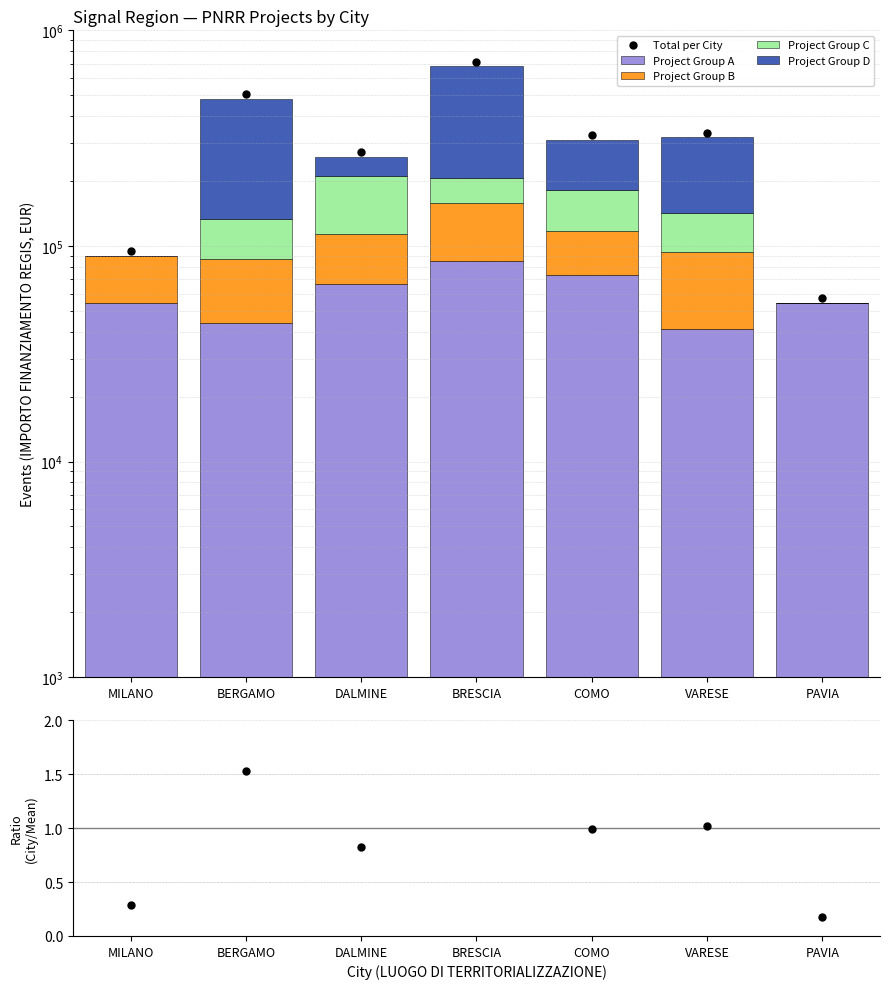

What is the total value across all series at COMO?

637831.8